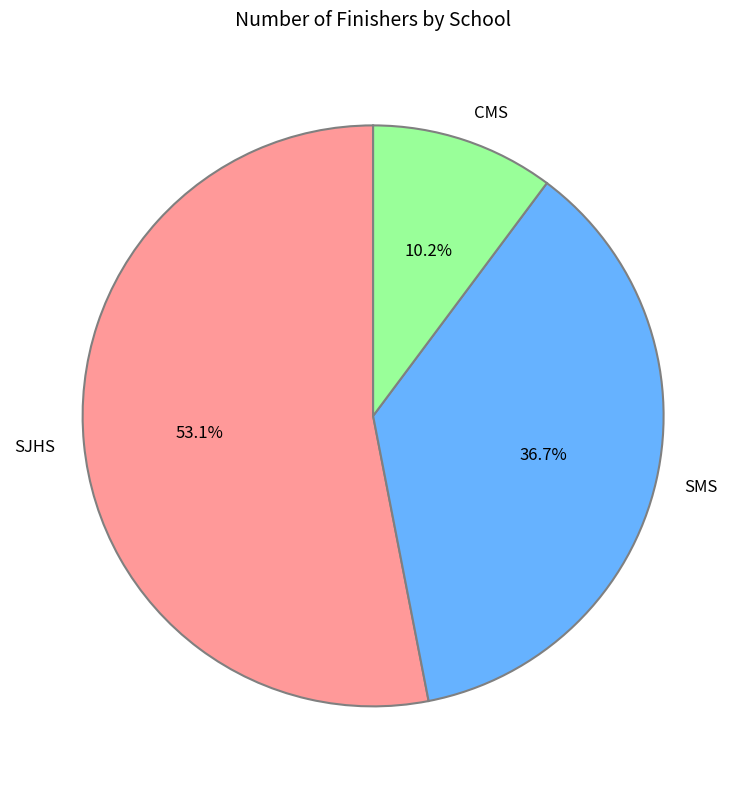

Between SJHS and SMS, which is larger?

SJHS